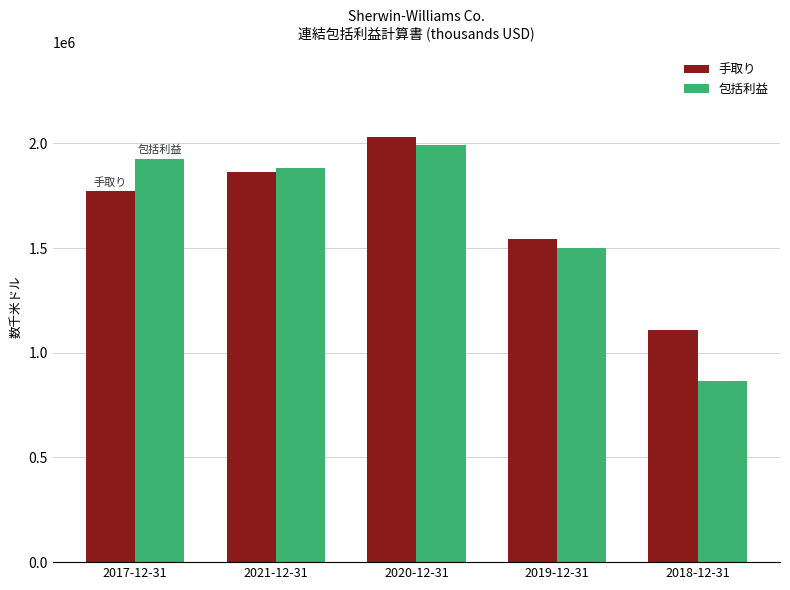

List the labels in order of 手取り value, largest first.

2020-12-31, 2021-12-31, 2017-12-31, 2019-12-31, 2018-12-31